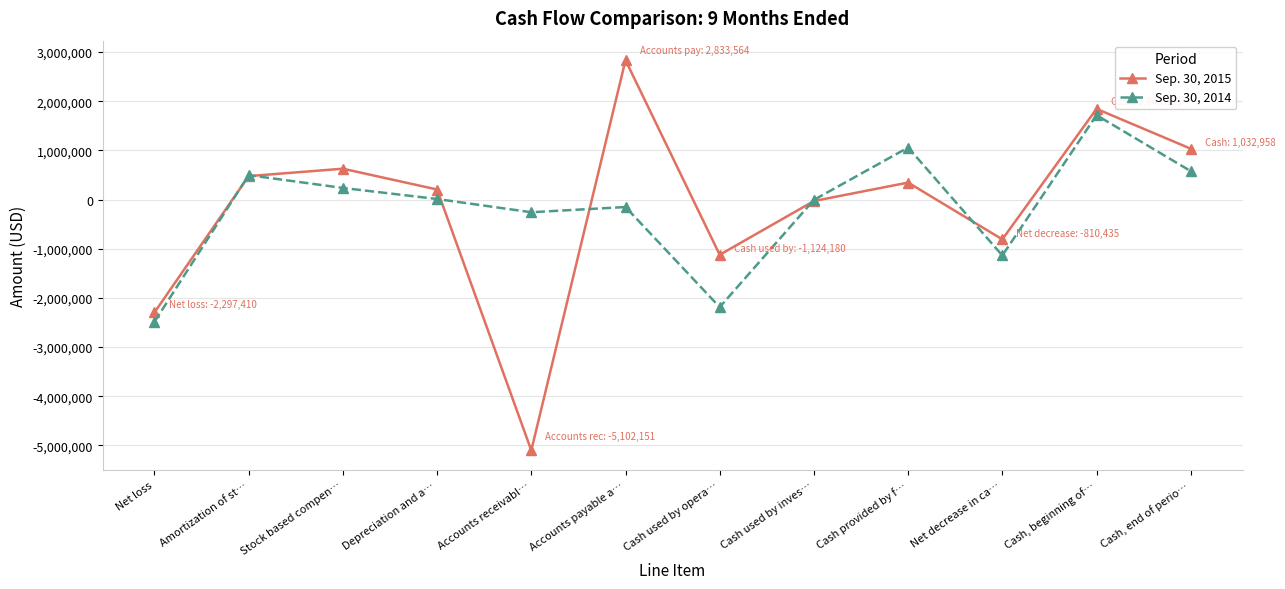

List the series in order of their overall mean, lowest first.

Sep. 30, 2014, Sep. 30, 2015